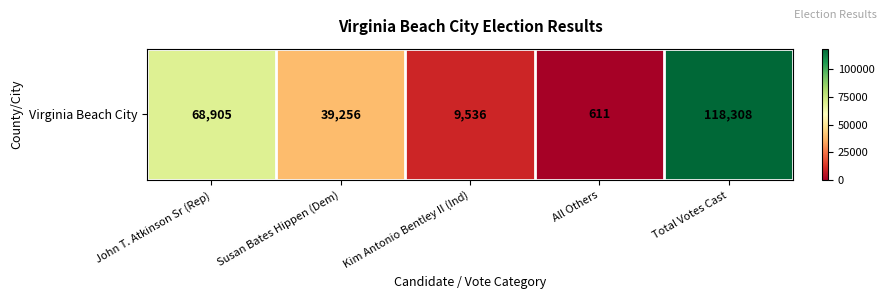

The chart shows a value of 611 at All Others. True or false?

True